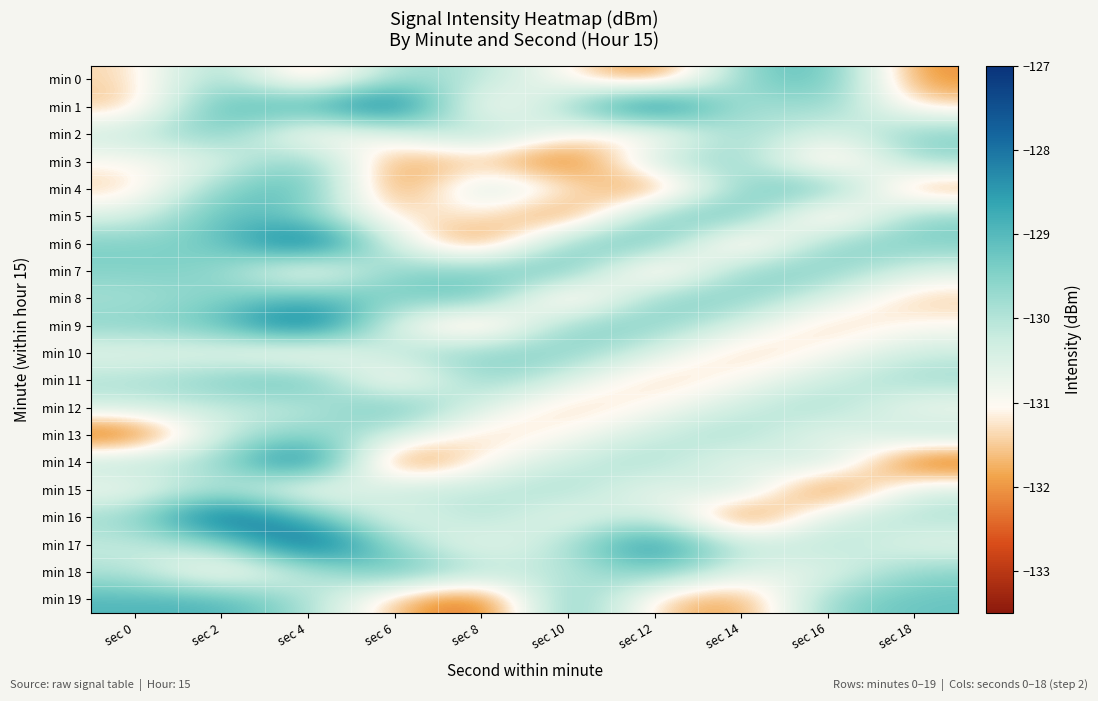

What is the total value across all series at sec 6?

-2608.6